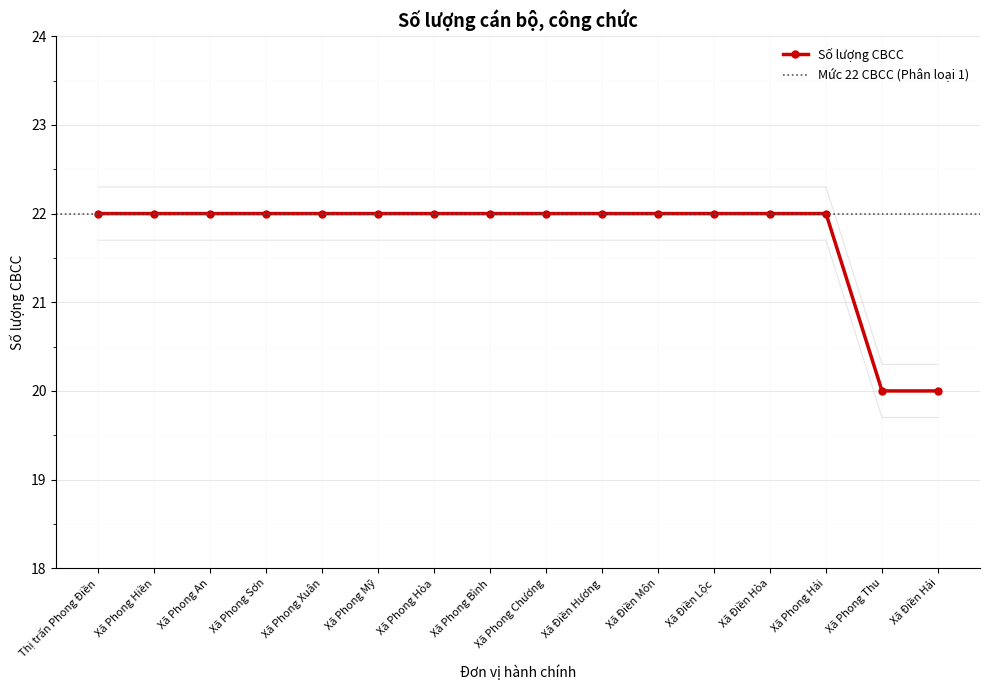

How many values are between 22 and 23?

14